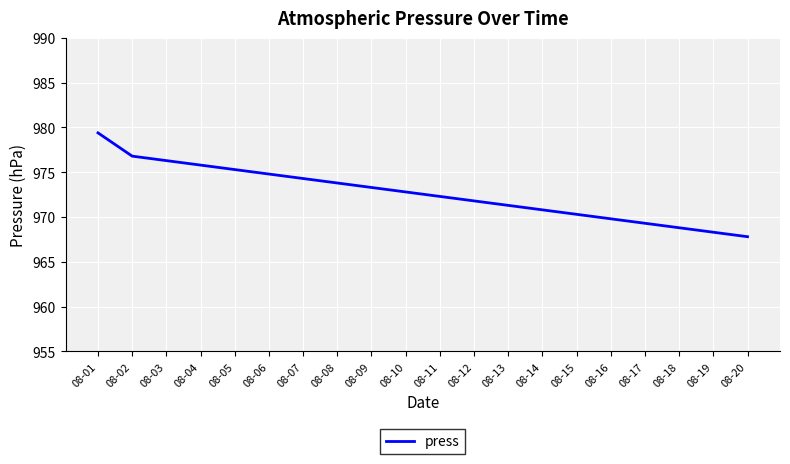

What is the greatest value displayed?

979.4